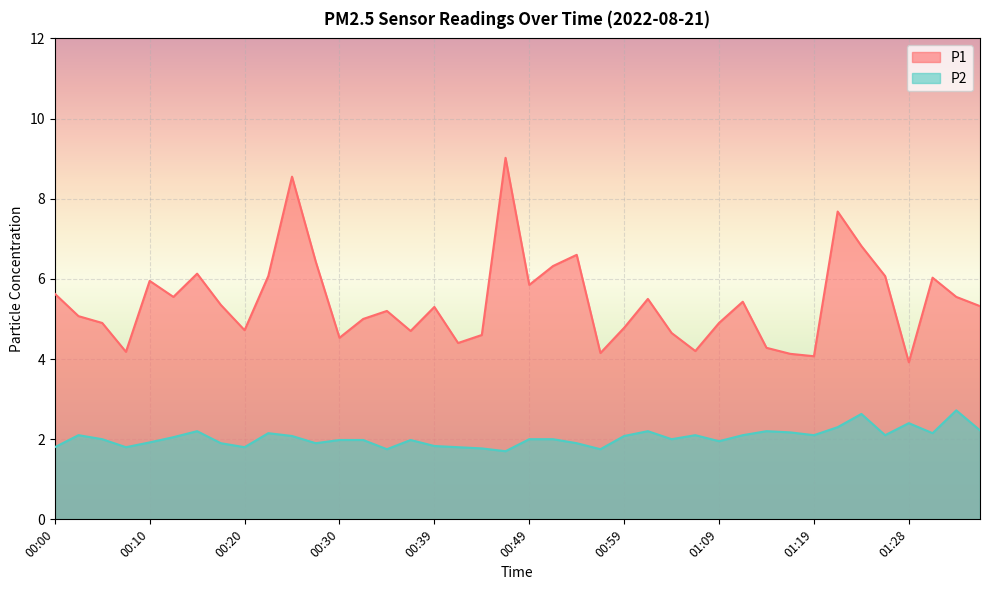

How many interior local peaks does the P1 series have?

11